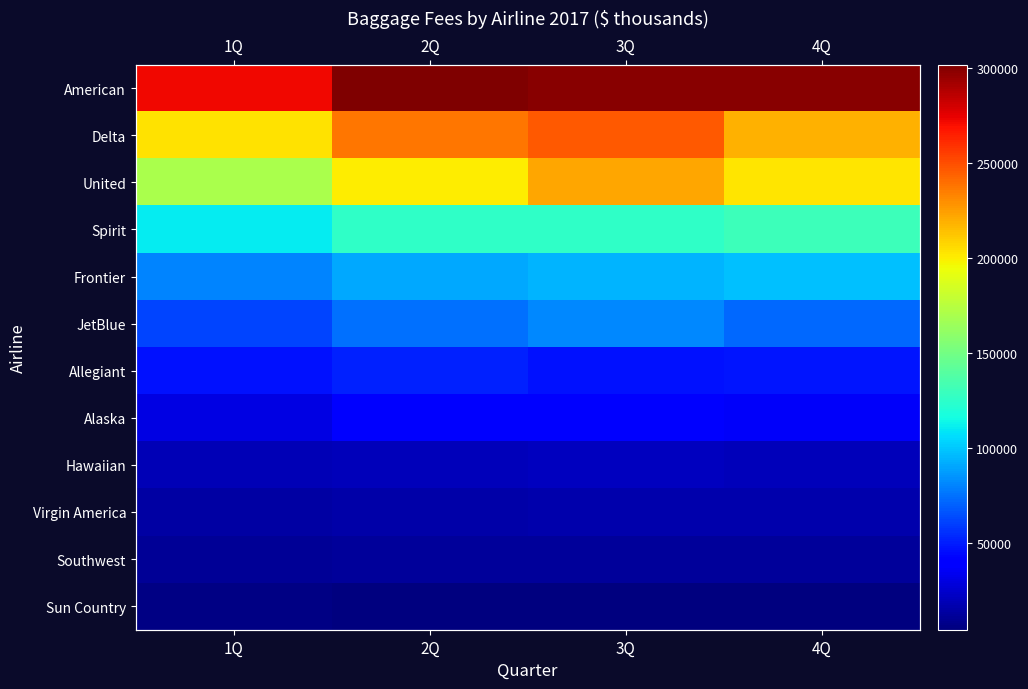

At which category is the sum across all series the highest?

3Q